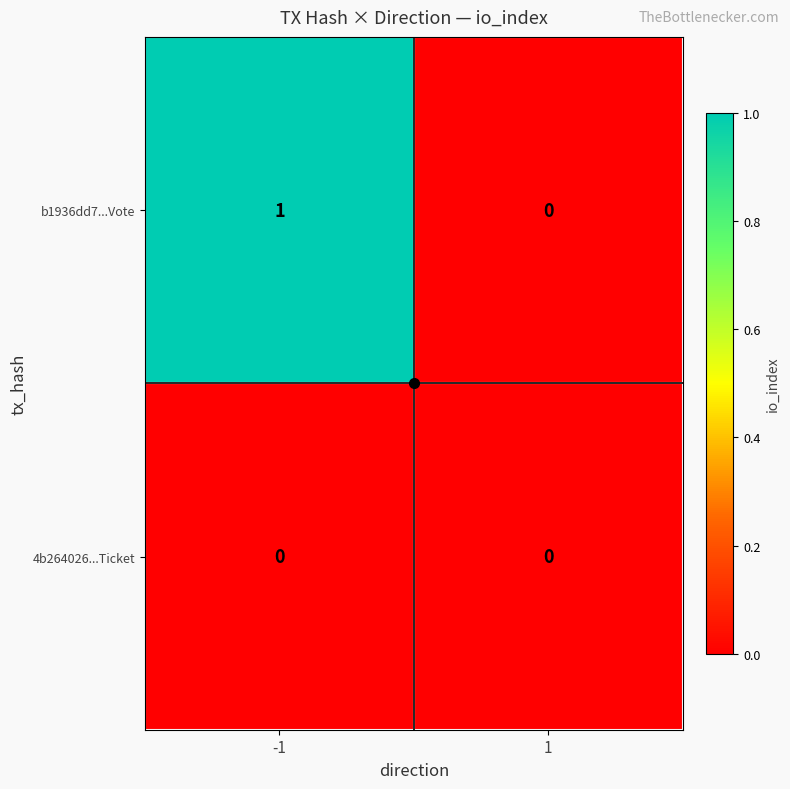

Rank the series at -1 from lowest to highest value.

4b264026...Ticket, b1936dd7...Vote